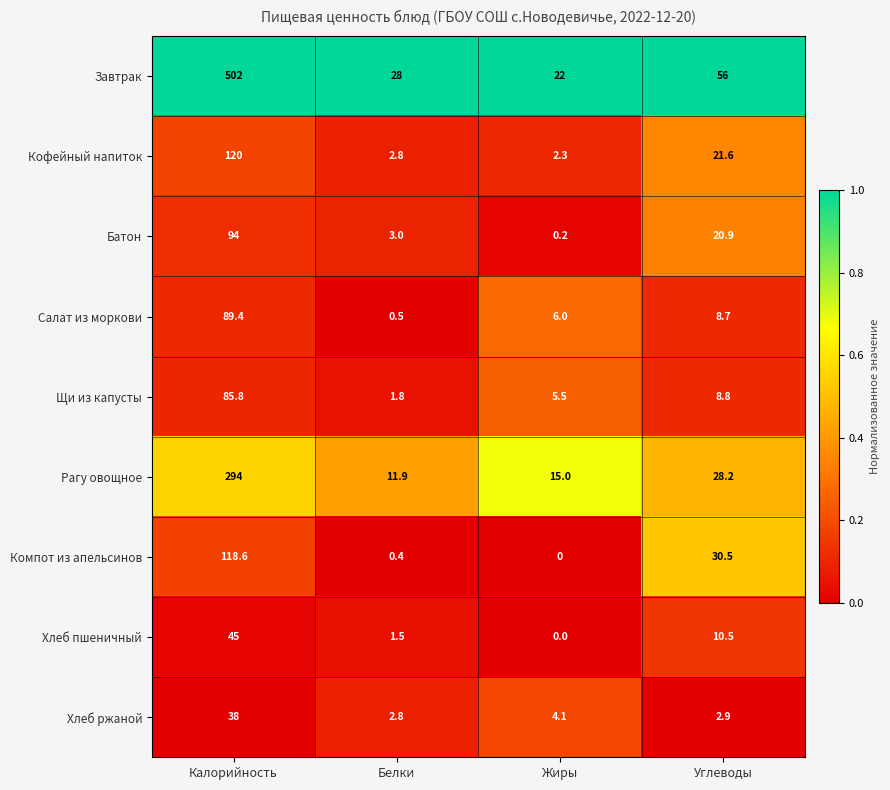

What is the difference between the highest and lowest values at Жиры?

22.0